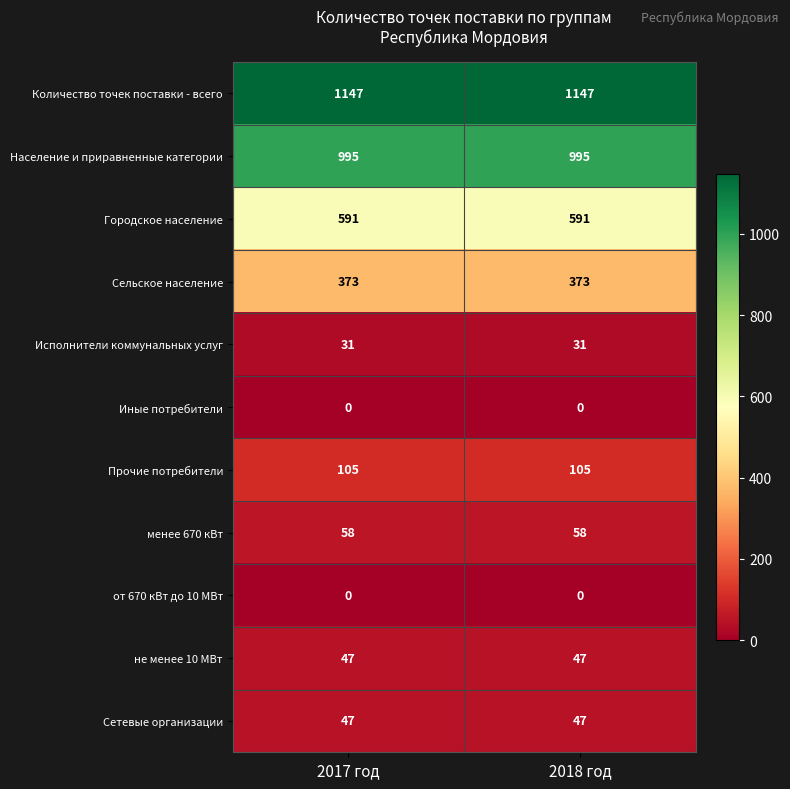

Reading right to left, transcribe all the data shown in this chart.

Количество точек поставки - всего: 2018 год=1147	2017 год=1147
Население и приравненные категории: 2018 год=995	2017 год=995
Городское население: 2018 год=591	2017 год=591
Сельское население: 2018 год=373	2017 год=373
Исполнители коммунальных услуг: 2018 год=31	2017 год=31
Иные потребители: 2018 год=0	2017 год=0
Прочие потребители: 2018 год=105	2017 год=105
менее 670 кВт: 2018 год=58	2017 год=58
от 670 кВт до 10 МВт: 2018 год=0	2017 год=0
не менее 10 МВт: 2018 год=47	2017 год=47
Сетевые организации: 2018 год=47	2017 год=47